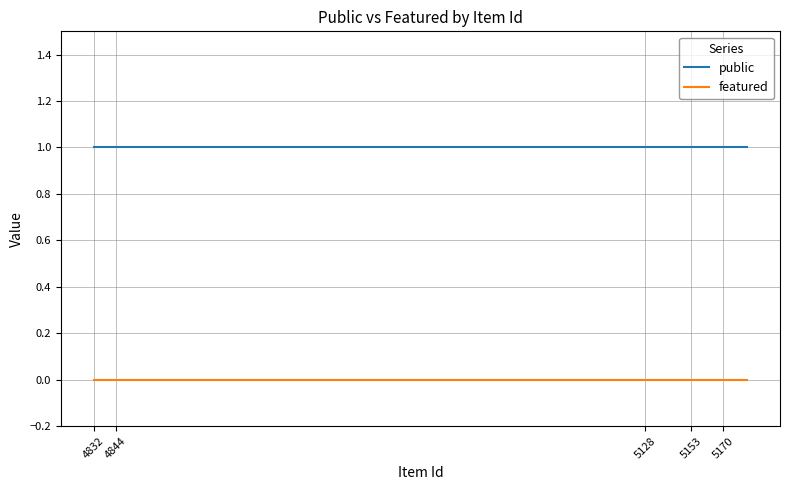

Rank the series by their average value, from highest to lowest.

public, featured